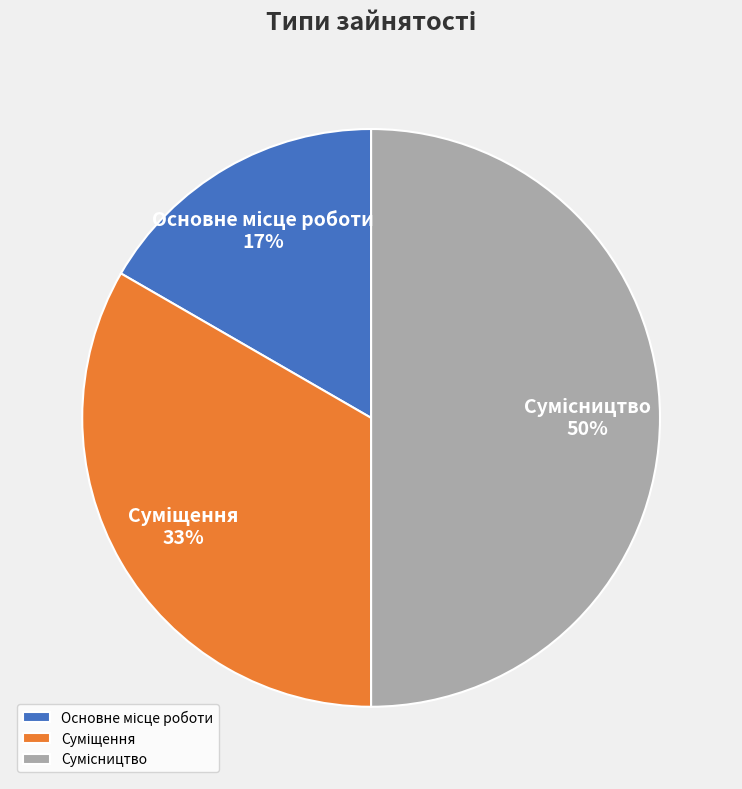

To the nearest percent, what is the average slice percentage?

33%